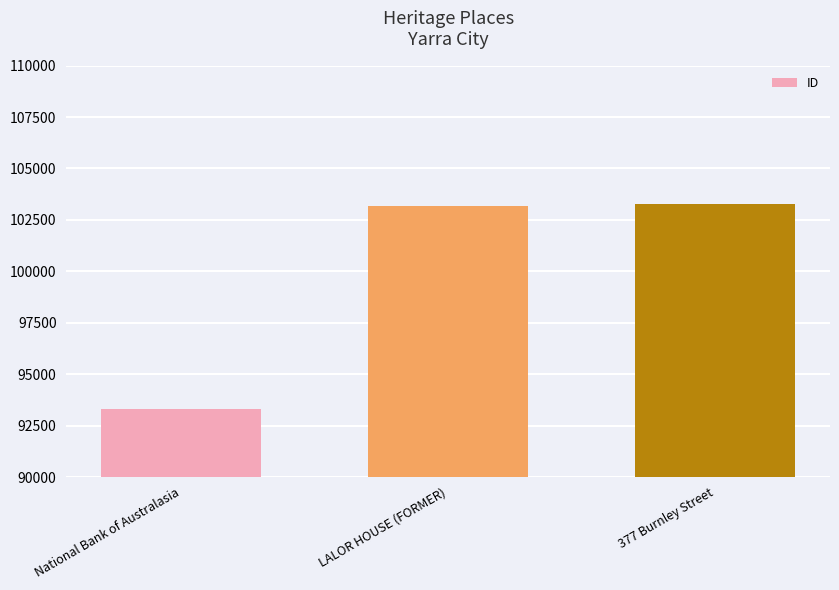

Reading right to left, what are all the values shown in this chart?

103272	103155	93327